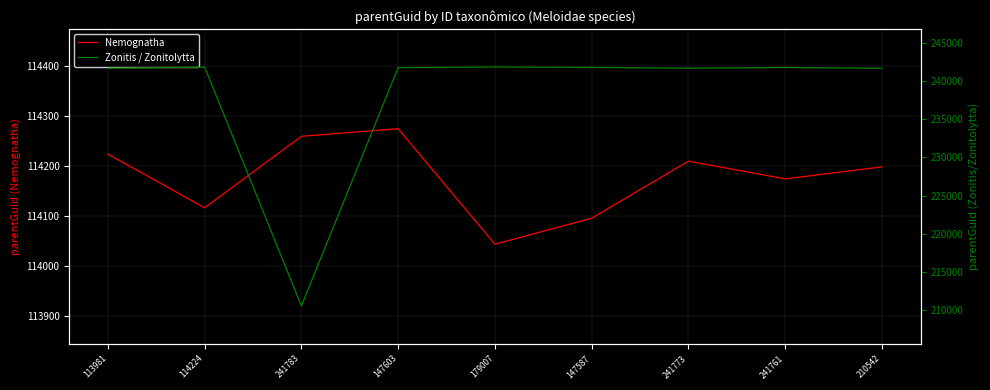

At how many categories does at least one series exceed 217561?

8